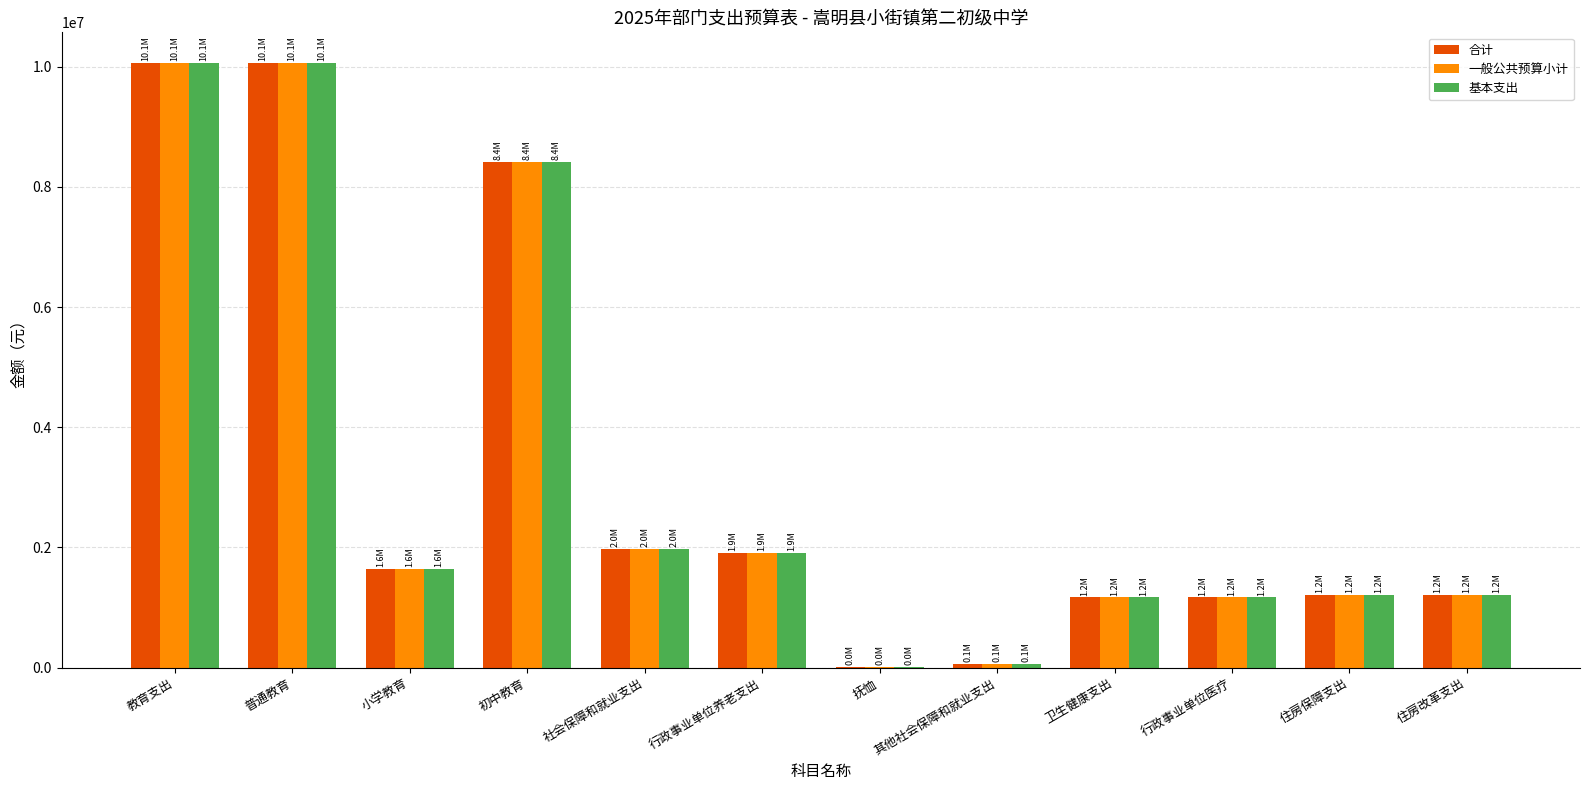

What are all the series names shown in the legend?

合计, 一般公共预算小计, 基本支出